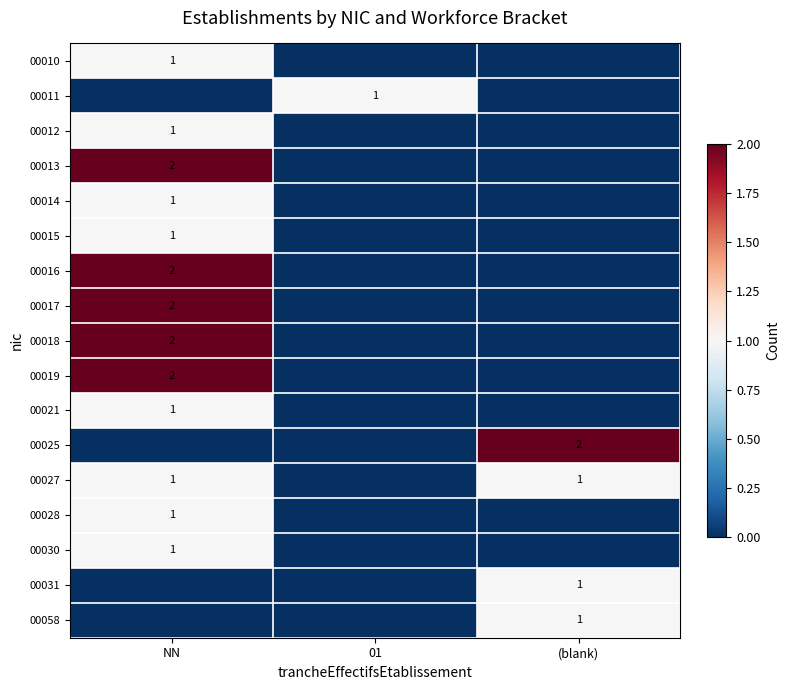

True or false: 00011 has a value of 0 at 01.

False